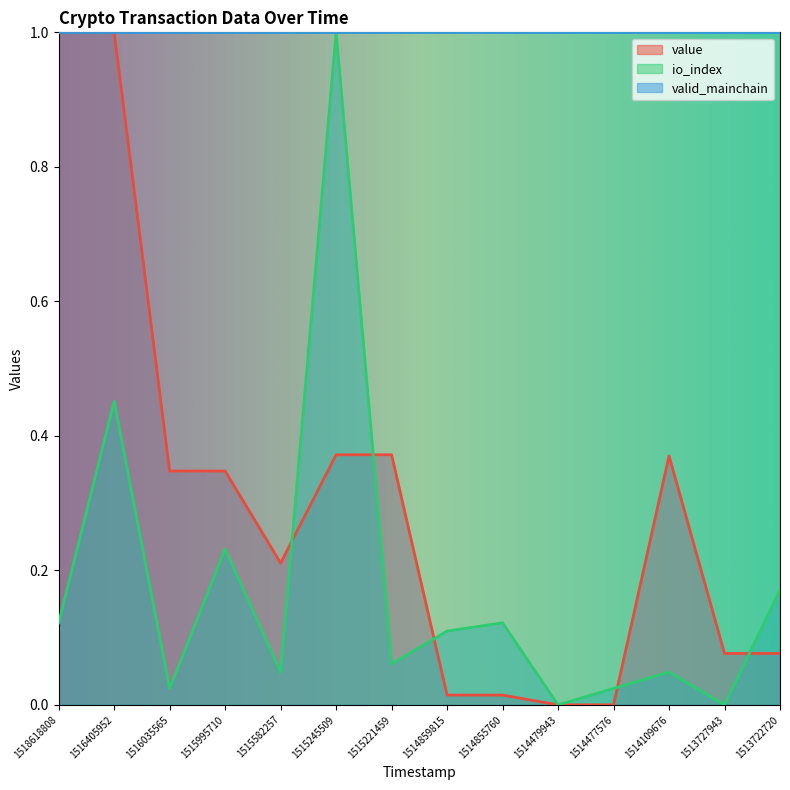

Which series changed the most between 1515245509 and 1515221459?

io_index